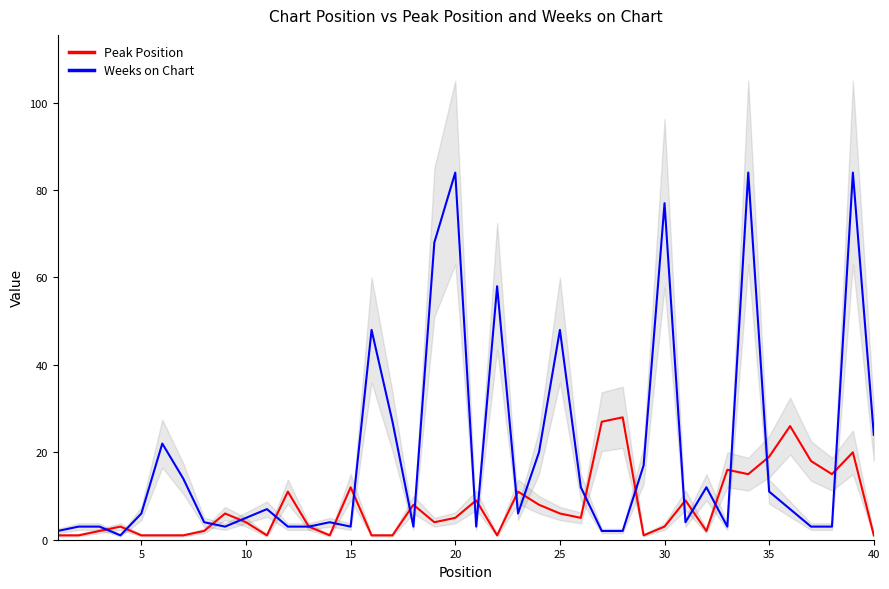

How many lines are shown in the chart?

2